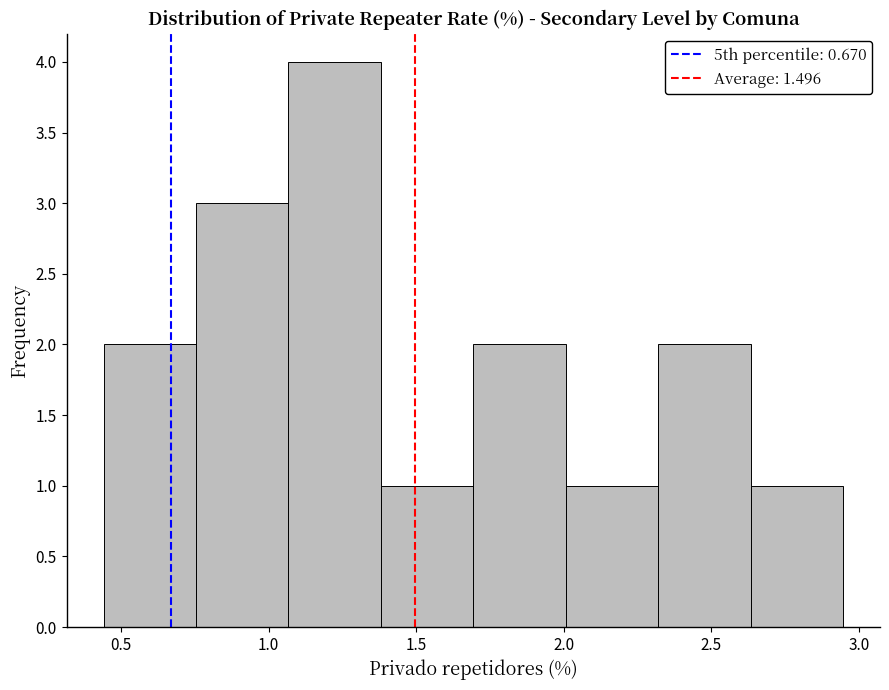

Reading left to right, transcribe this chart: for each bar, give the range it covers on the x-axis and its height. Neither the bar edges nor the heights are printed on the chart, so give them approximately, as read against the axes.

0.45 to 0.75: 2
0.75 to 1.05: 3
1.05 to 1.40: 4
1.40 to 1.70: 1
1.70 to 2.00: 2
2.00 to 2.30: 1
2.30 to 2.65: 2
2.65 to 2.95: 1